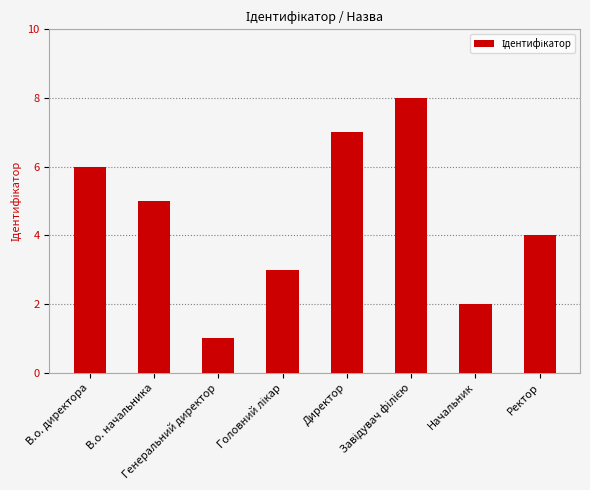

What is the sum of all values?

36